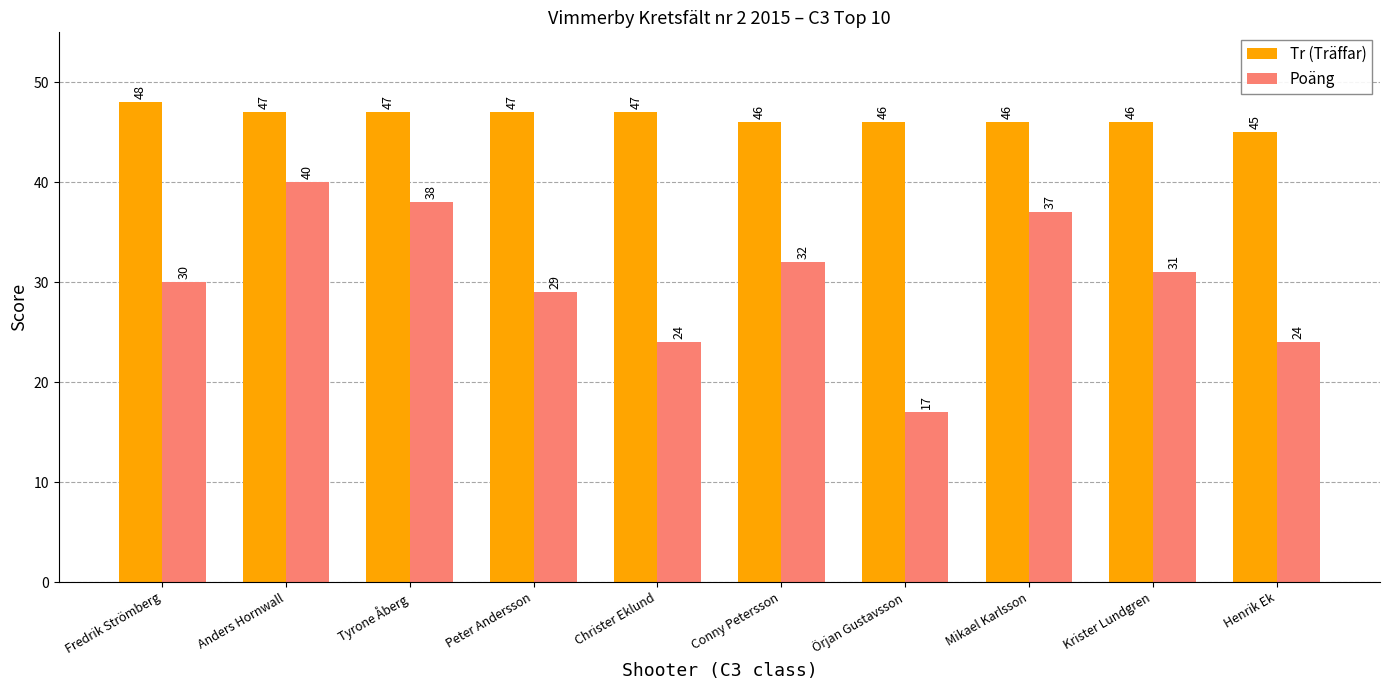

What is the sum of all Tr (Träffar) values?

465